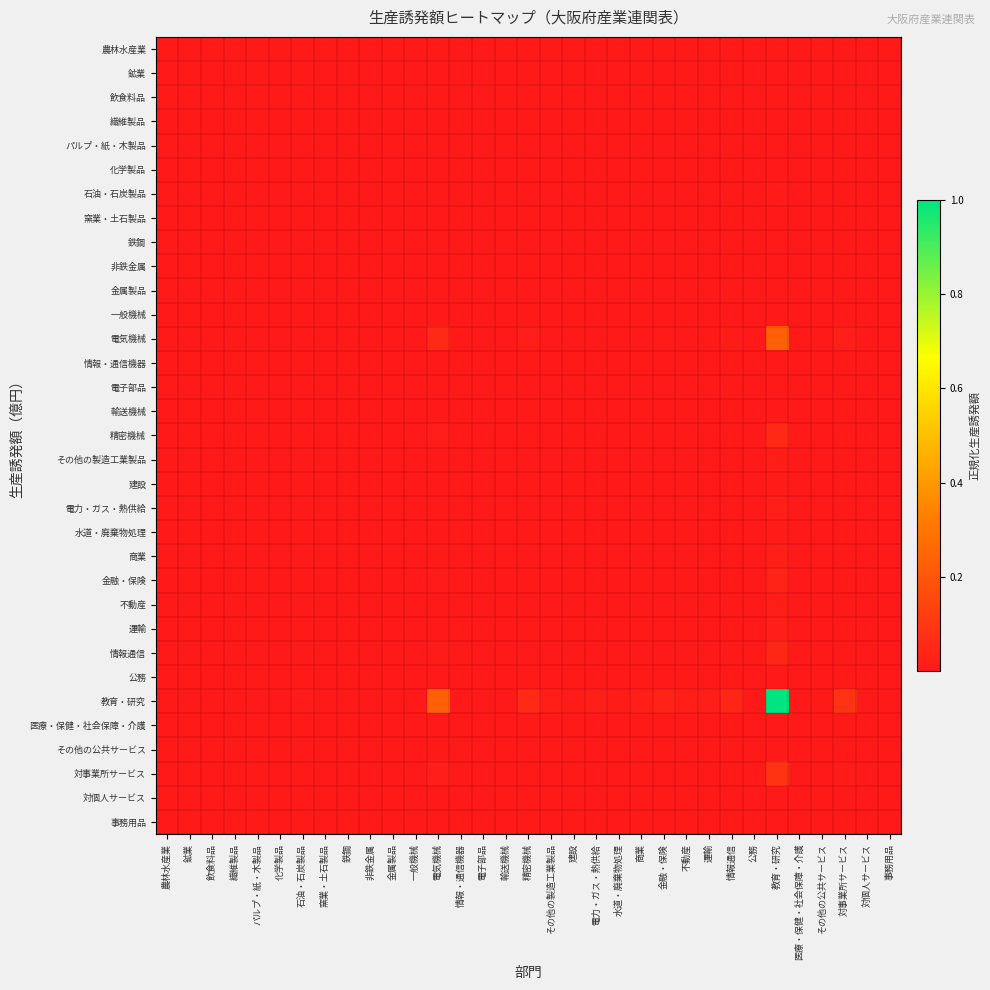

Which label corresponds to the smallest value in the chart?

情報・通信機器